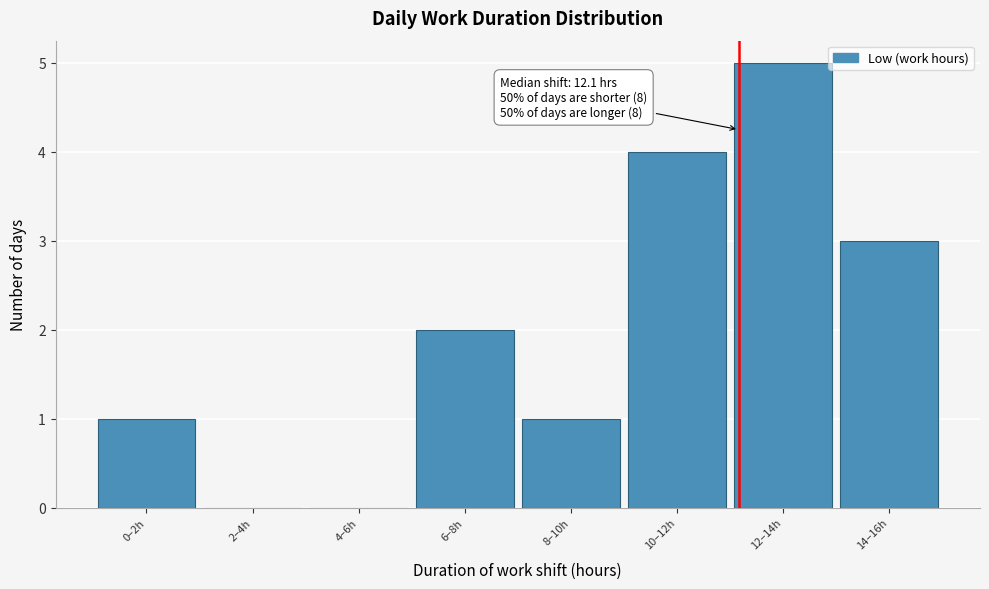

Reading left to right, what are all the values shown in this chart?

0–2h=1	2–4h=0	4–6h=0	6–8h=2	8–10h=1	10–12h=4	12–14h=5	14–16h=3